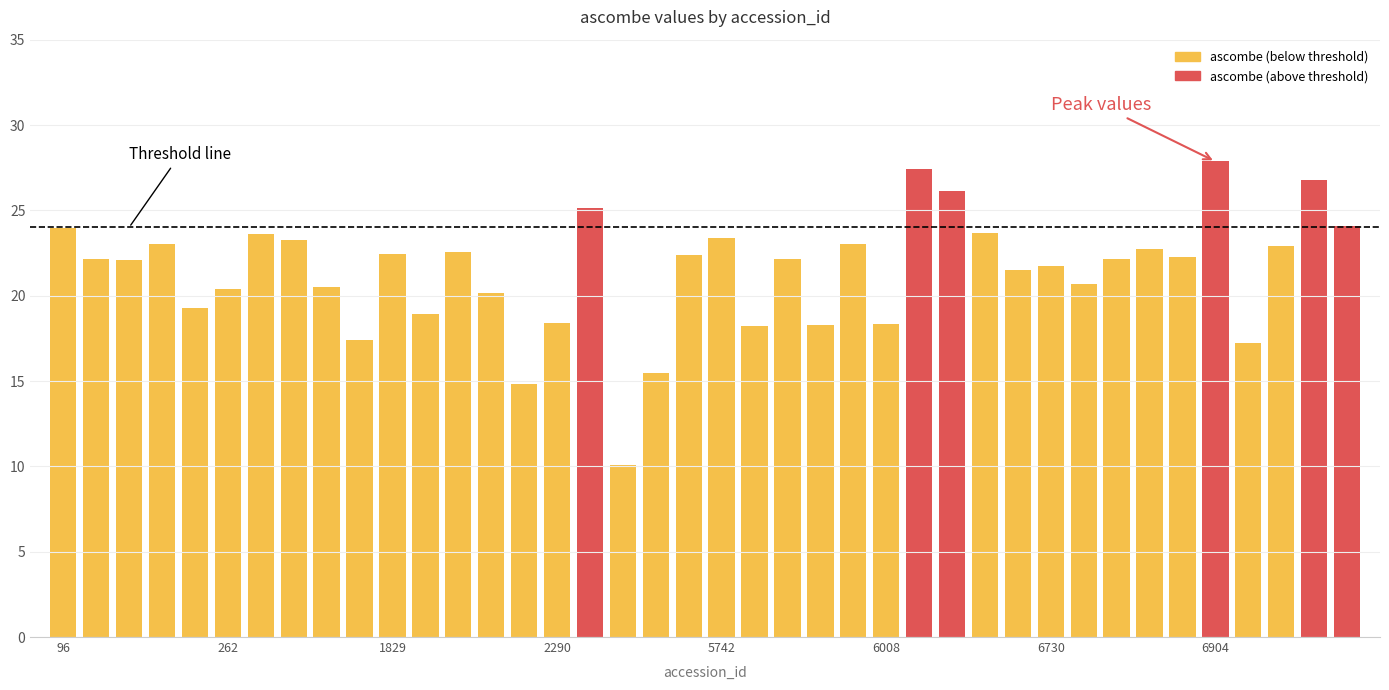

At which category does the chart reach its minimum across all series?

5729